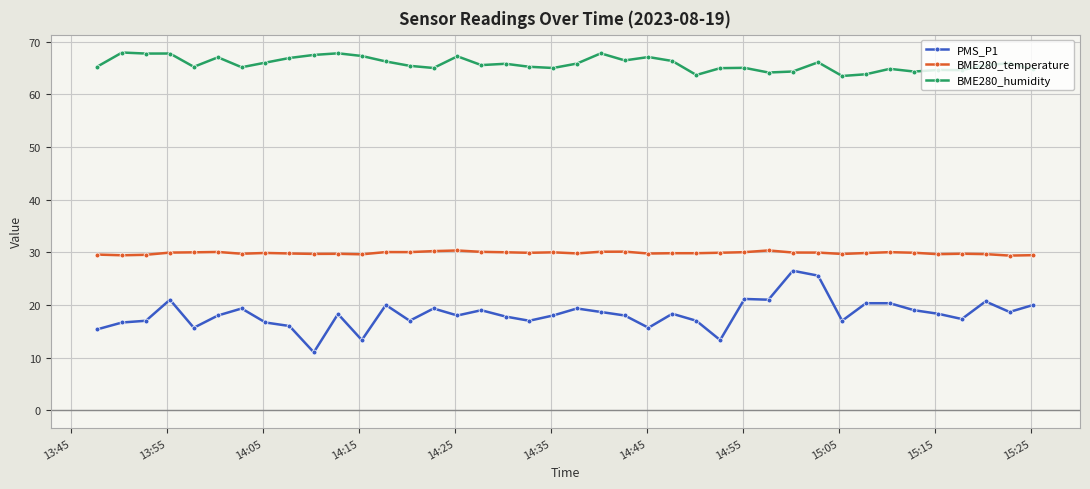

At how many categories does at least one series exceed 39?

40